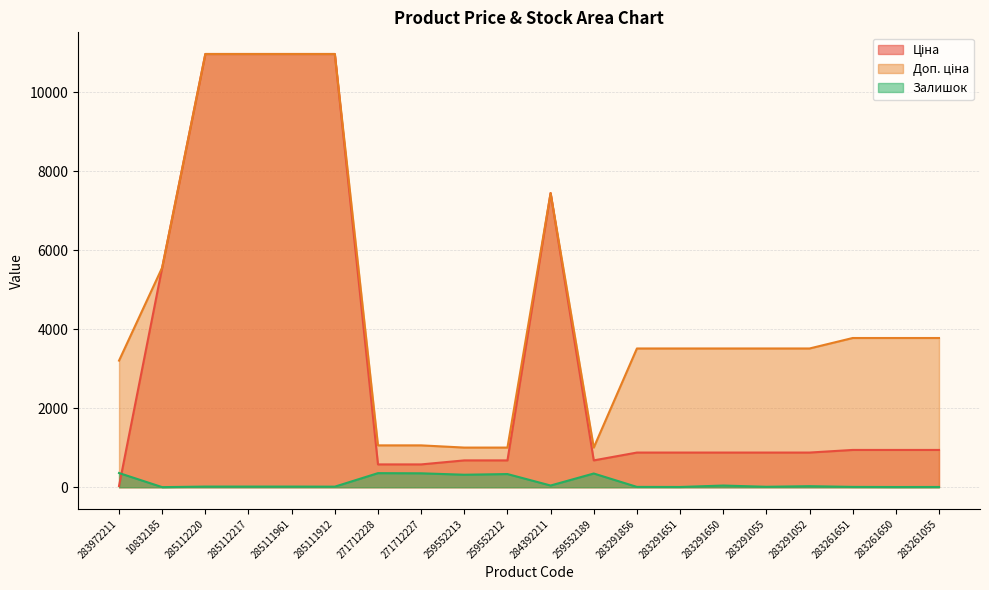

Reading right to left, transcribe all the data shown in this chart.

Ціна: 944.2	944.2	944.2	878.0	878.0	878.0	878.0	878.0	679.8	7444.6	679.8	679.8	578.1	578.1	10964.4	10964.4	10964.4	10964.4	5560.3	32.0
Доп. ціна: 3777.0	3777.0	3777.0	3511.9	3511.9	3511.9	3511.9	3511.9	1004.1	7444.6	1004.1	1004.1	1060.0	1060.0	10964.4	10964.4	10964.4	10964.4	5560.3	3205.0
Залишок: 7.0	6.0	9.0	27.0	12.0	43.0	7.0	9.0	348.0	44.0	334.0	317.0	353.0	357.0	15.0	17.0	17.0	17.0	3.0	360.0